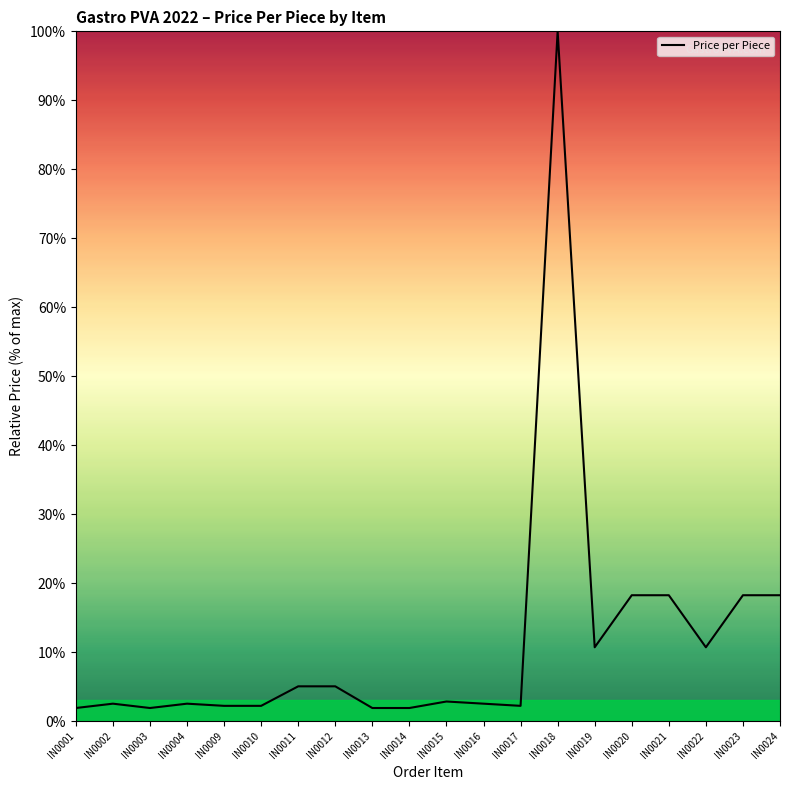

What is the difference between the second highest and second lowest values?

16.4